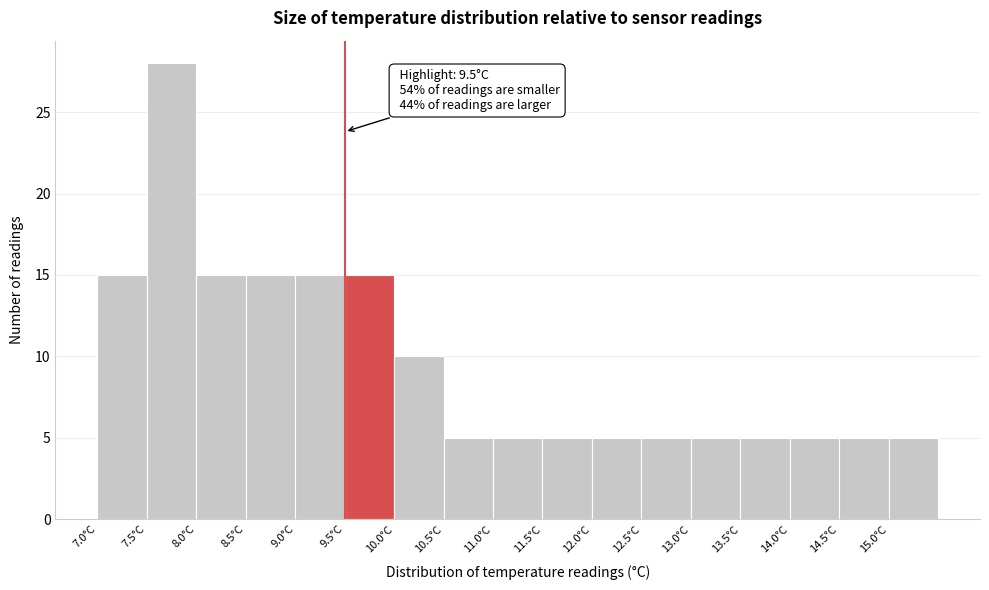

Which range on the x-axis has the tallest bar?

7.5 to 8.0